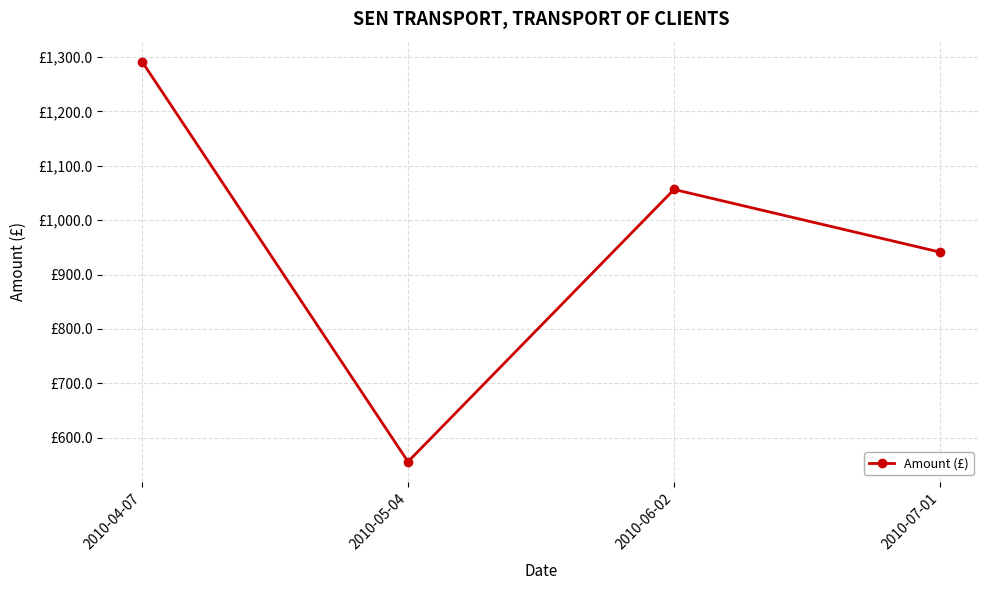

What is the value of the 3rd point from the left?

1056.4